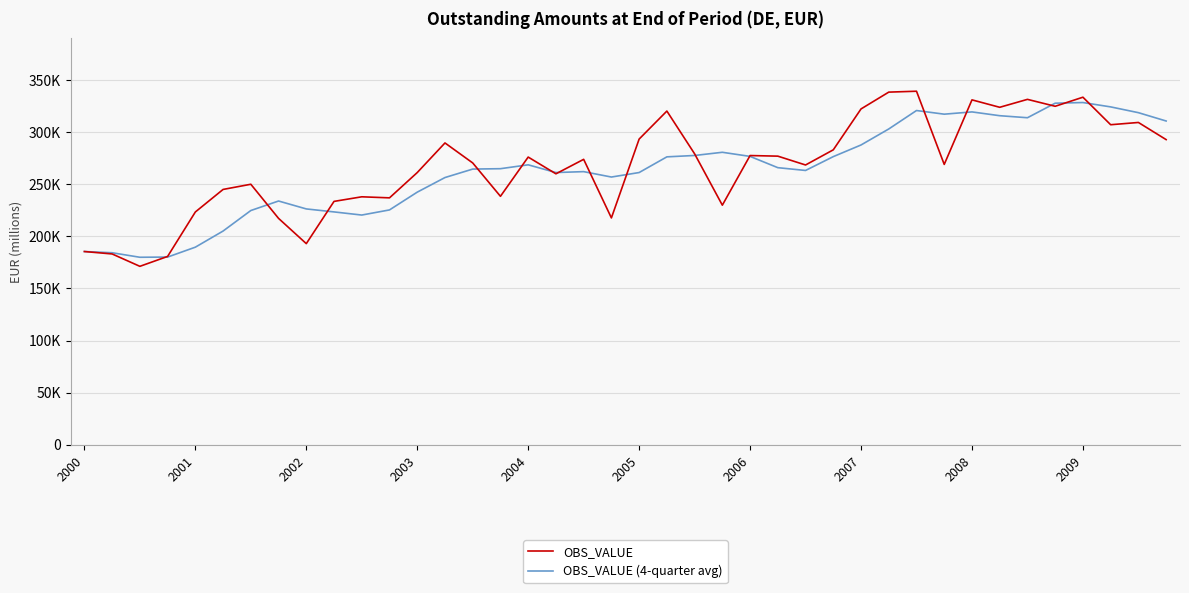

Which series has the largest range (max minus min)?

OBS_VALUE